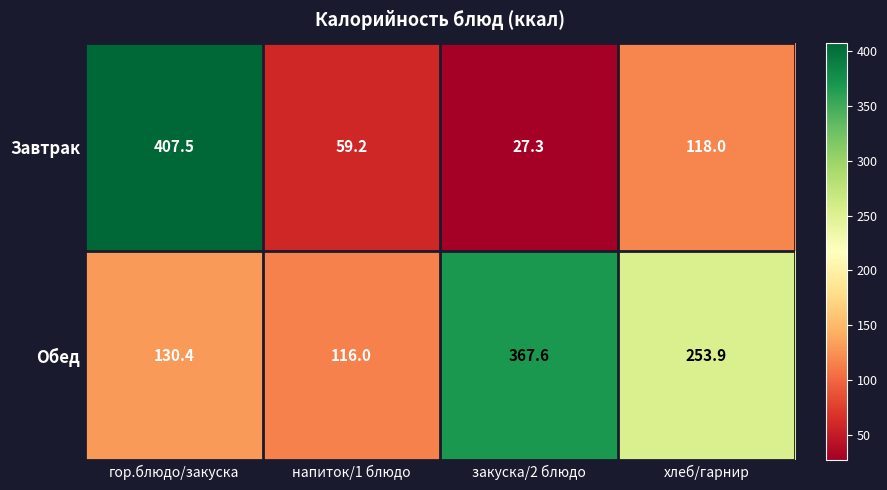

What is the total value across all series at хлеб/гарнир?

371.9